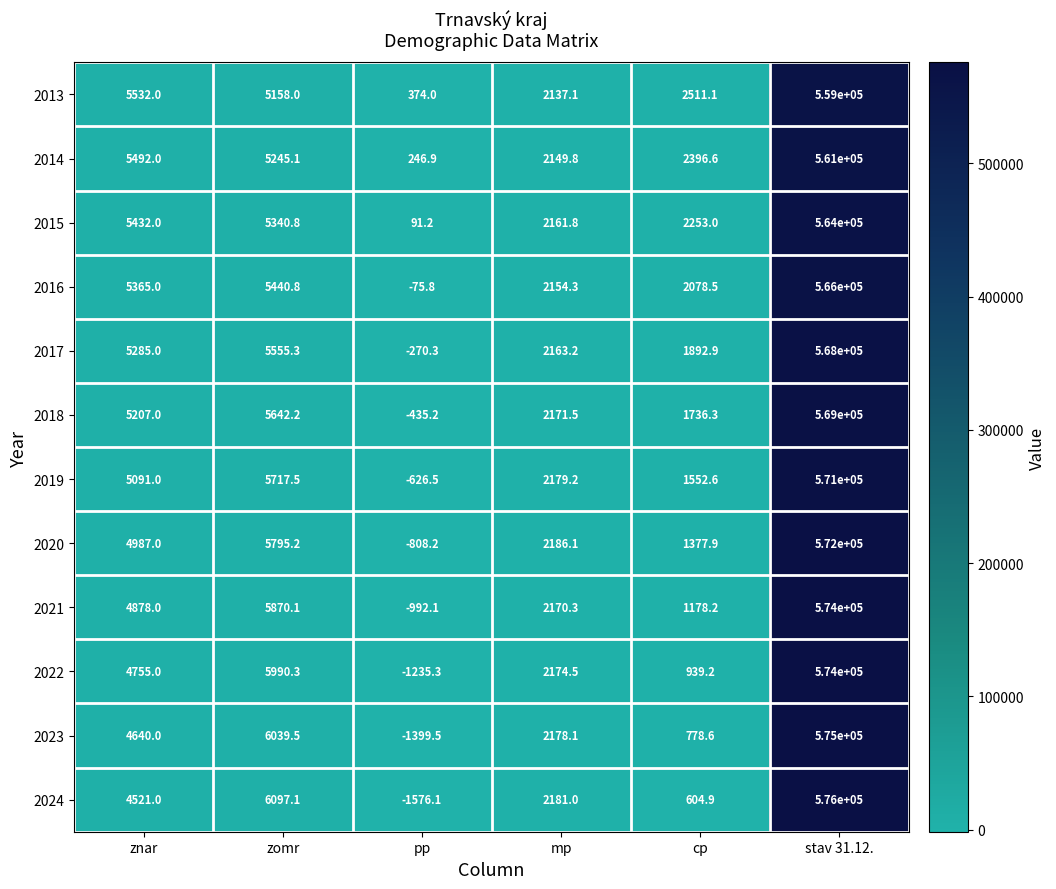

What is the minimum value shown in the chart?

-1576.1